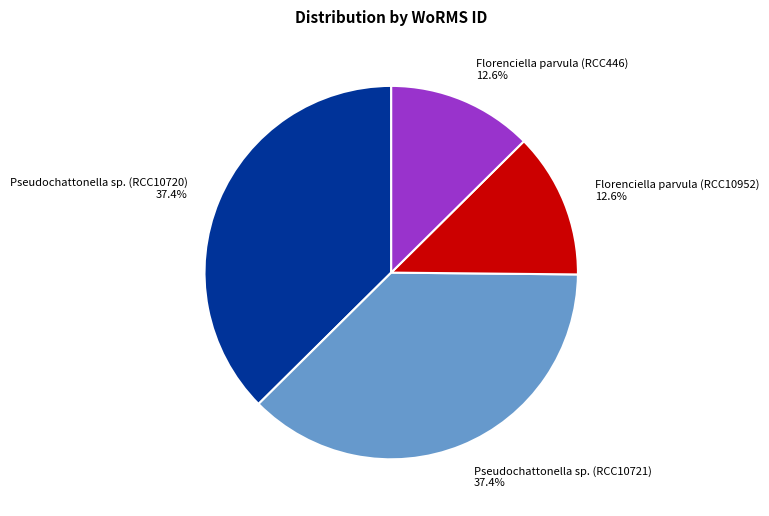

Approximately how many times larger is the value at Florenciella parvula (RCC446) compared to Florenciella parvula (RCC10952)?

1.0